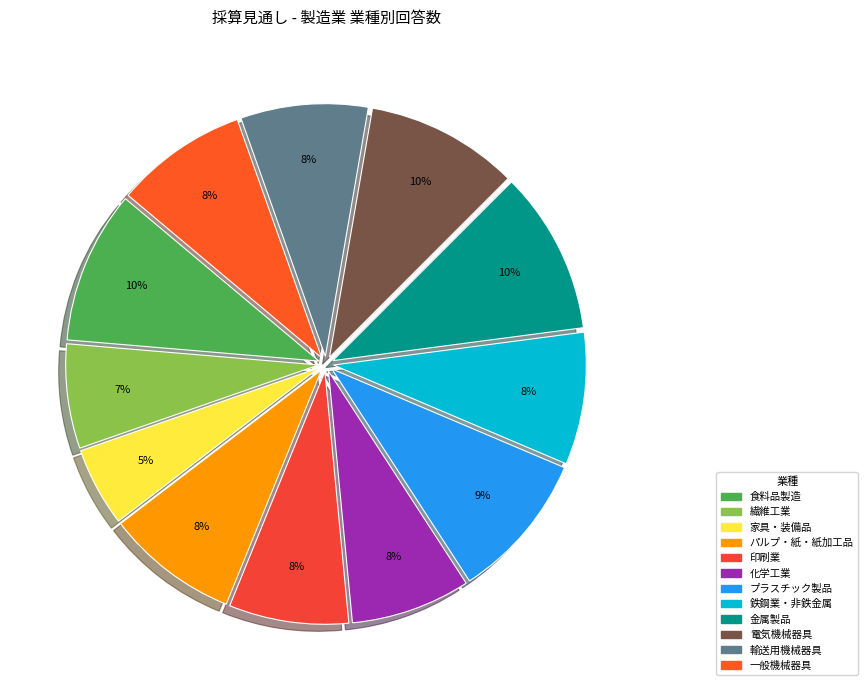

How many slices are in this pie chart?

12